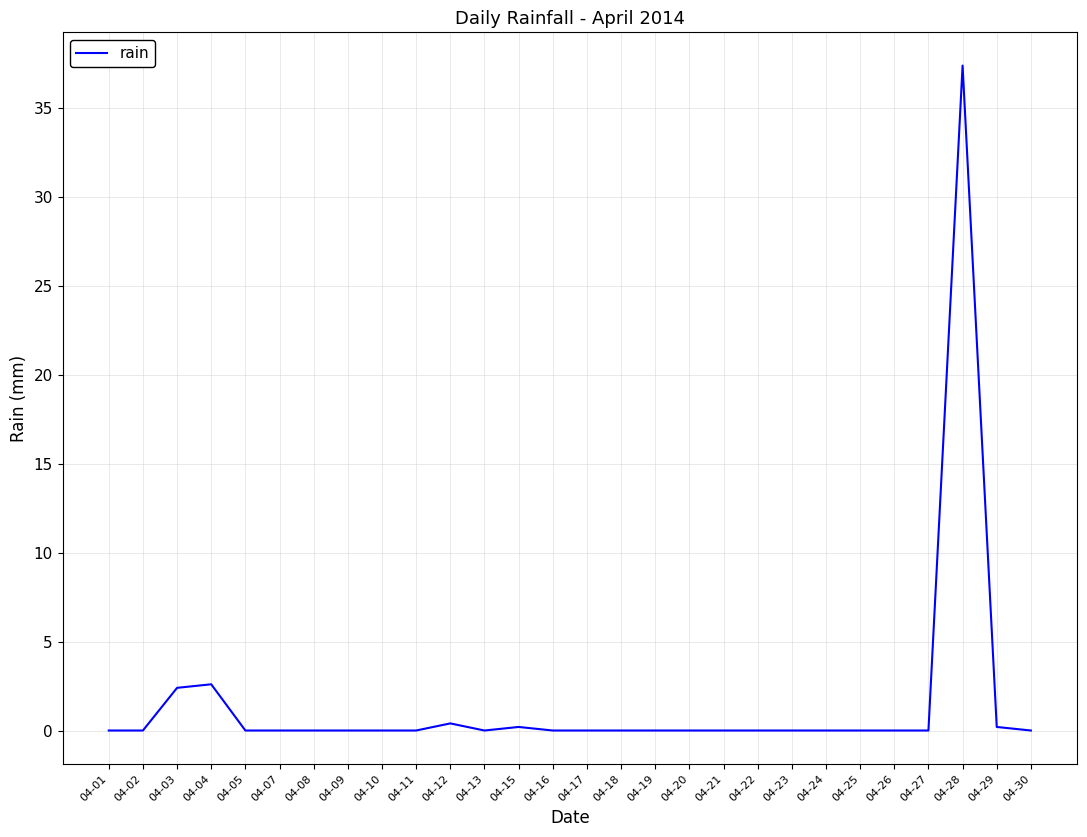

True or false: the data shows 0.0 at 04-26.

True